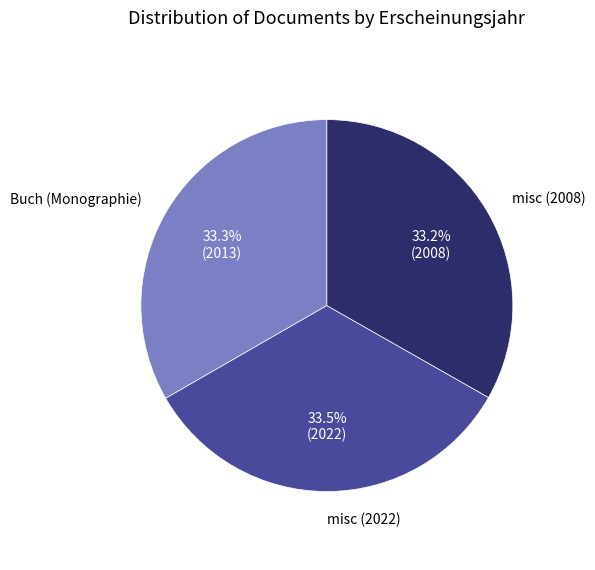

How much of the chart is everything except Buch (Monographie)?

66.7%